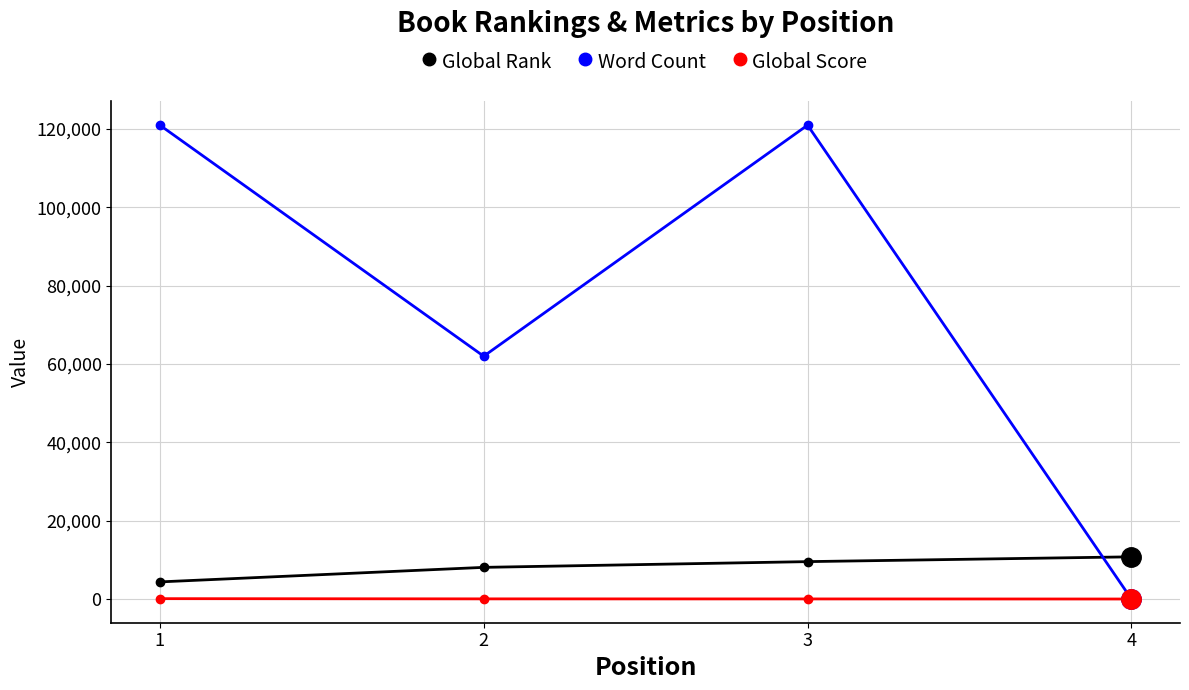

Which series changed the most between 3 and 4?

Word Count